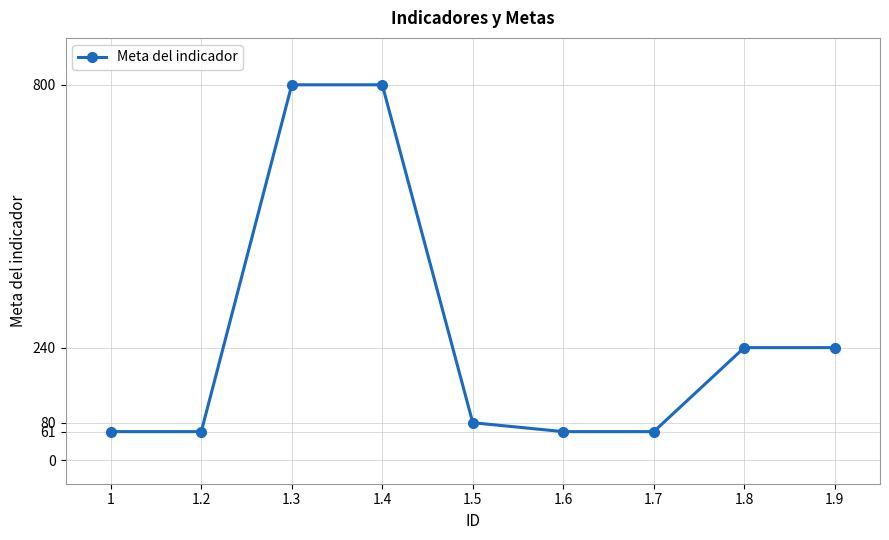

What is the average value?

267